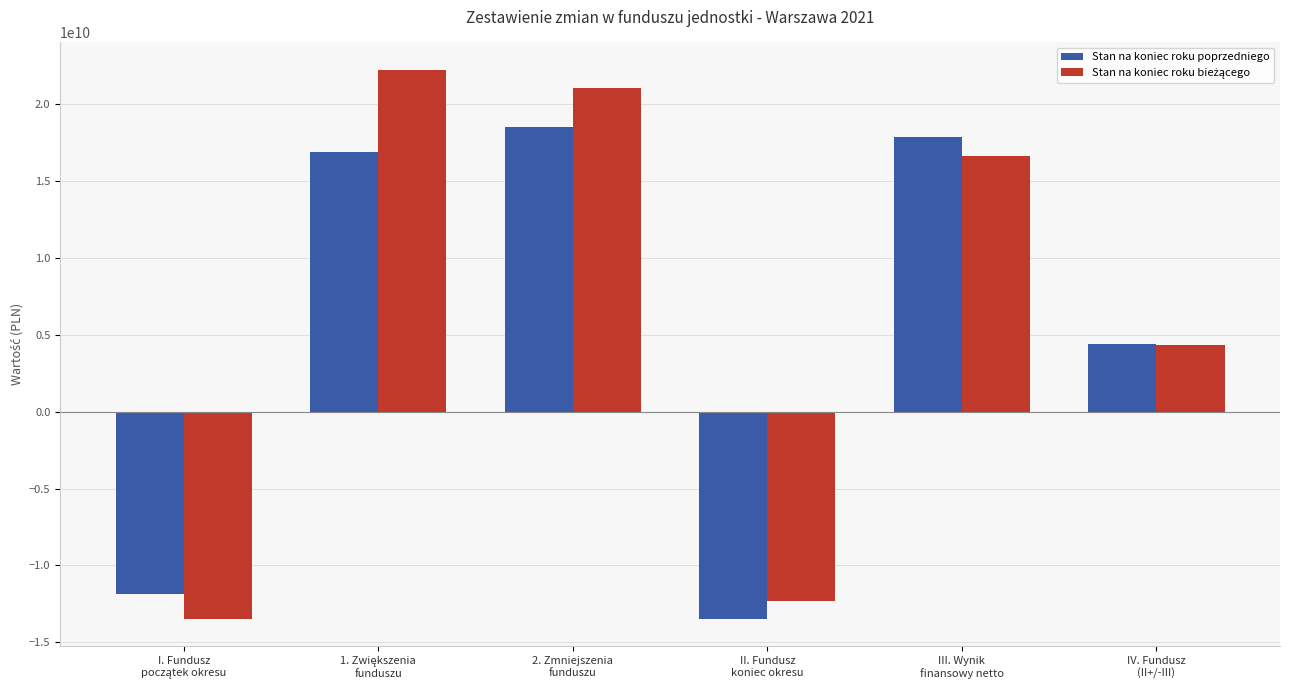

At how many categories does at least one series exceed 12663378915?

3